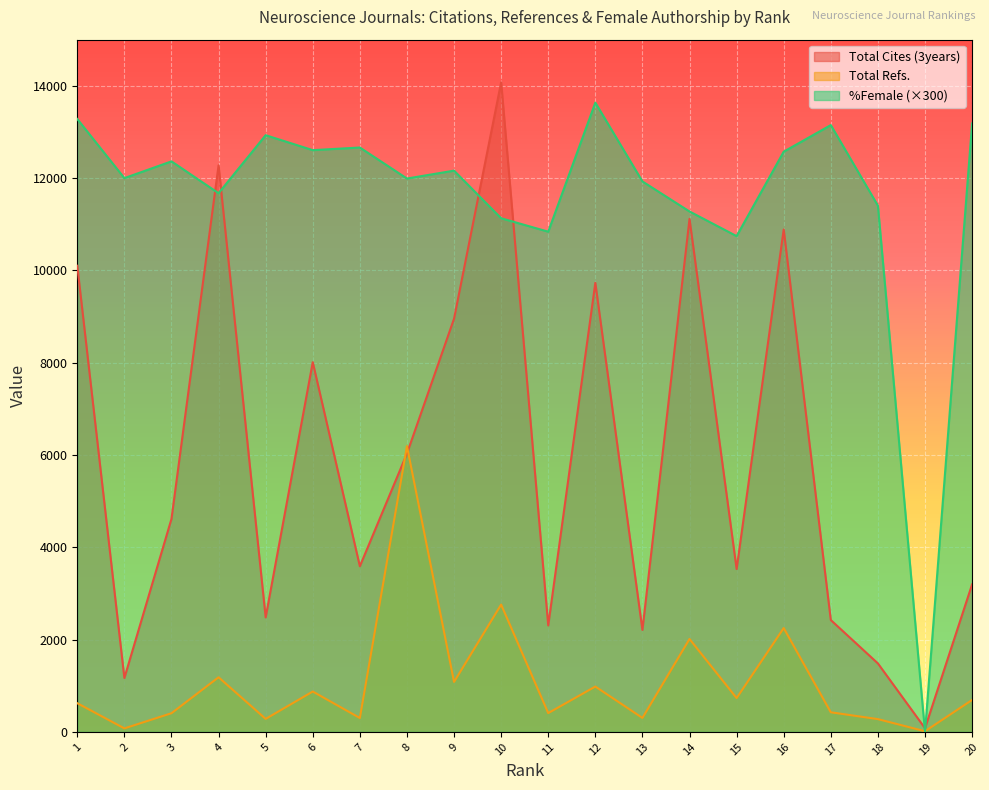

The value of Total Cites (3years) at 14 is 11117.0. True or false?

True